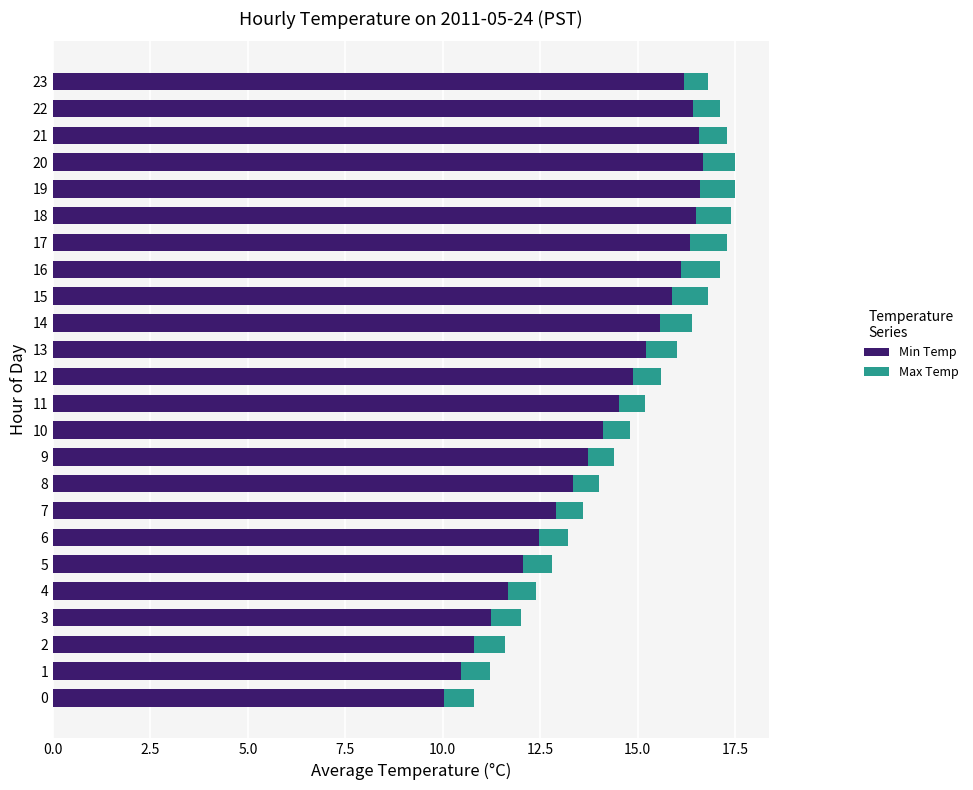

The Min Temp series shows 16.2 at 23. True or false?

True